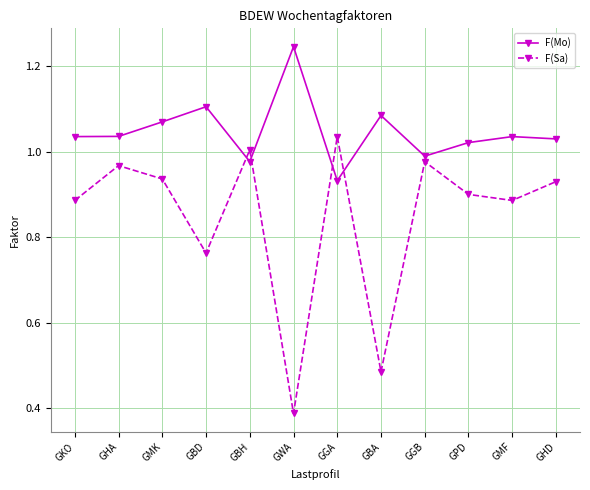

What is the label of the 7th point from the right?

GWA